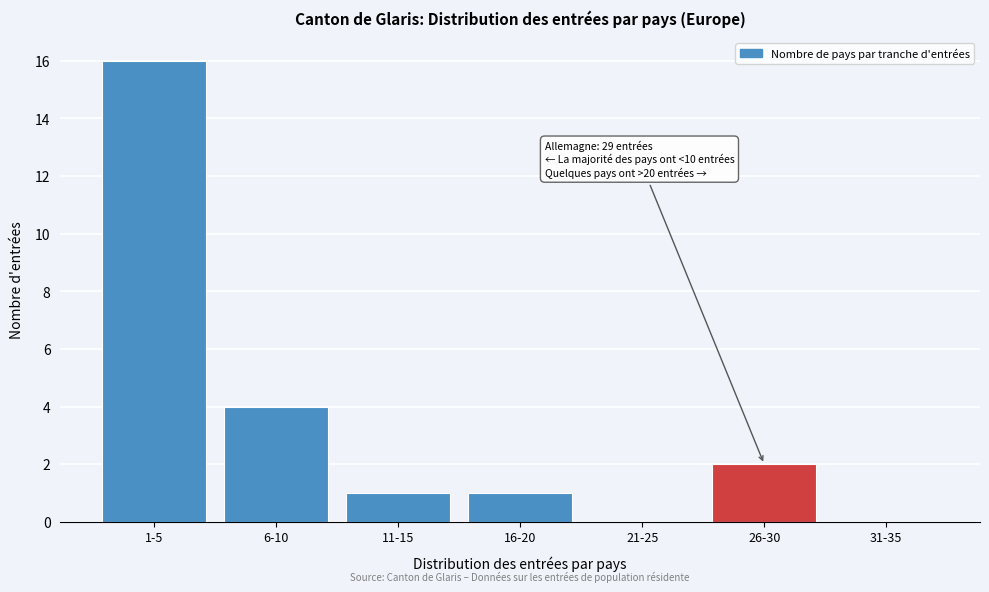

Reading left to right, transcribe all the data shown in this chart.

1-5=16	6-10=4	11-15=1	16-20=1	21-25=0	26-30=2	31-35=0